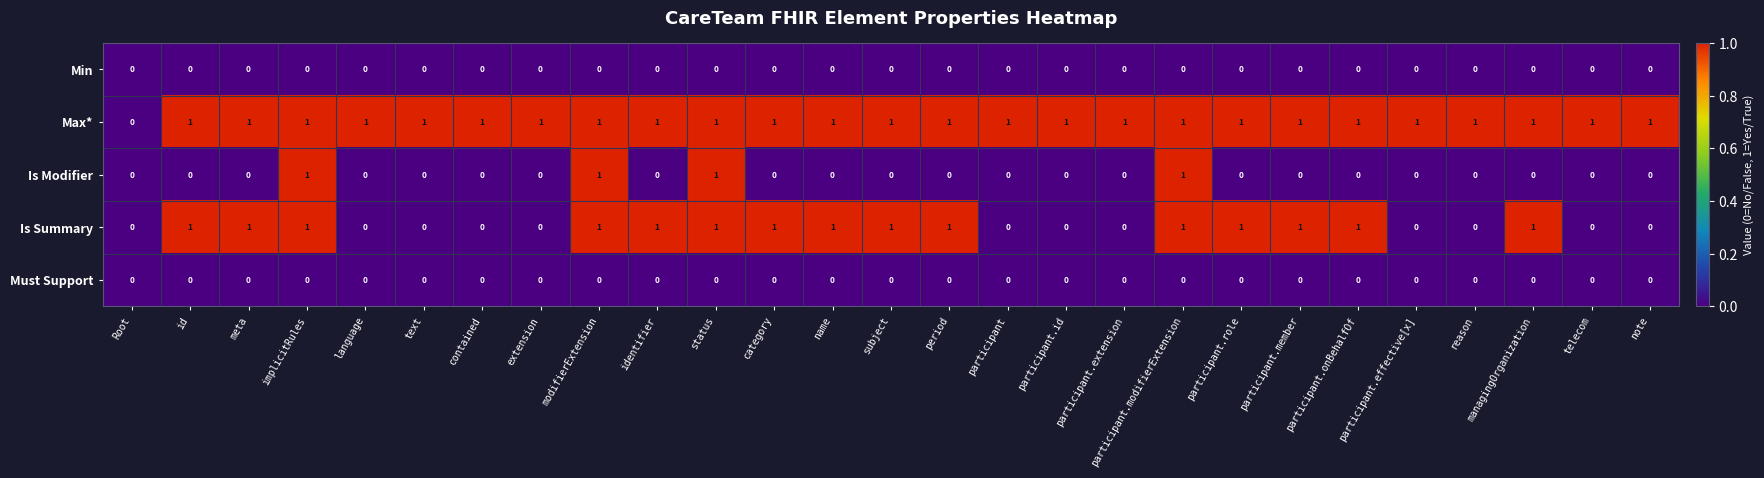

Count the Max* values in the range 1 to 2.

26